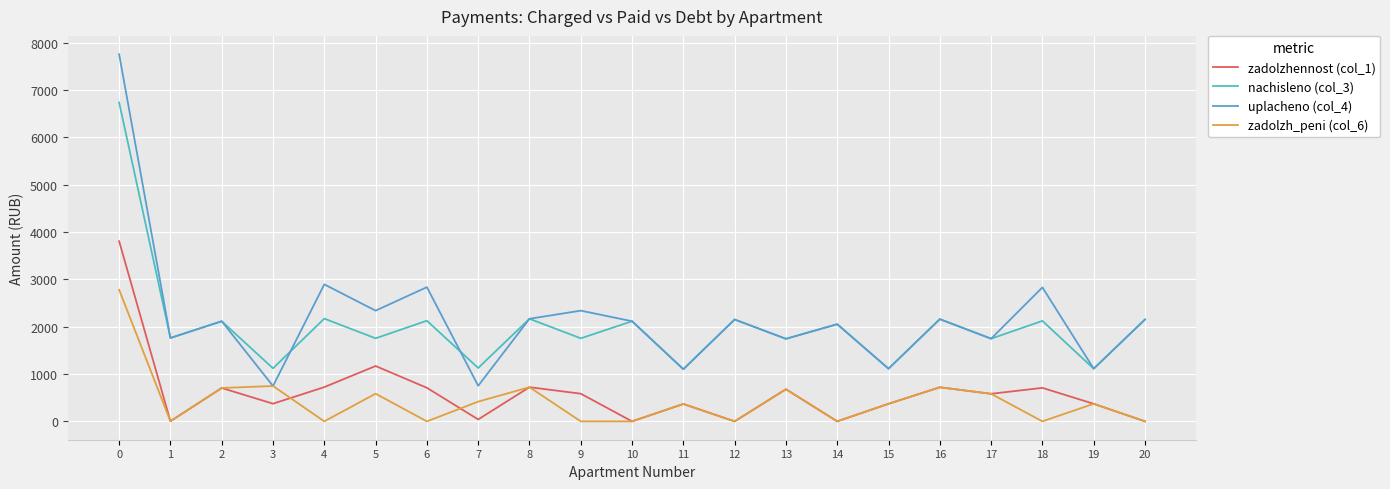

Between which two adjacent categories do zadolzhennost (col_1) and zadolzh_peni (col_6) first intersect?

3 and 4